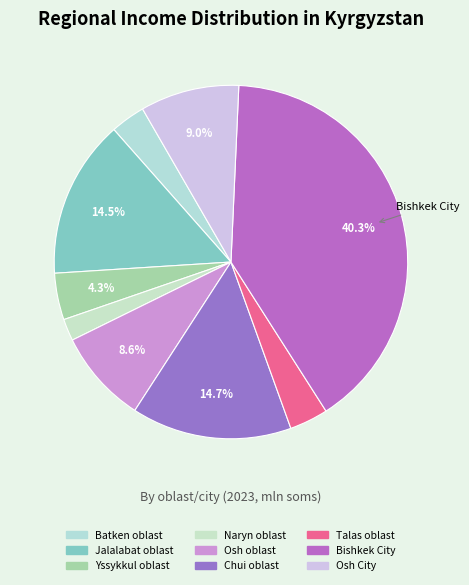

To the nearest percent, what is the combined percentage of Jalalabat oblast and Yssykkul oblast?

19%